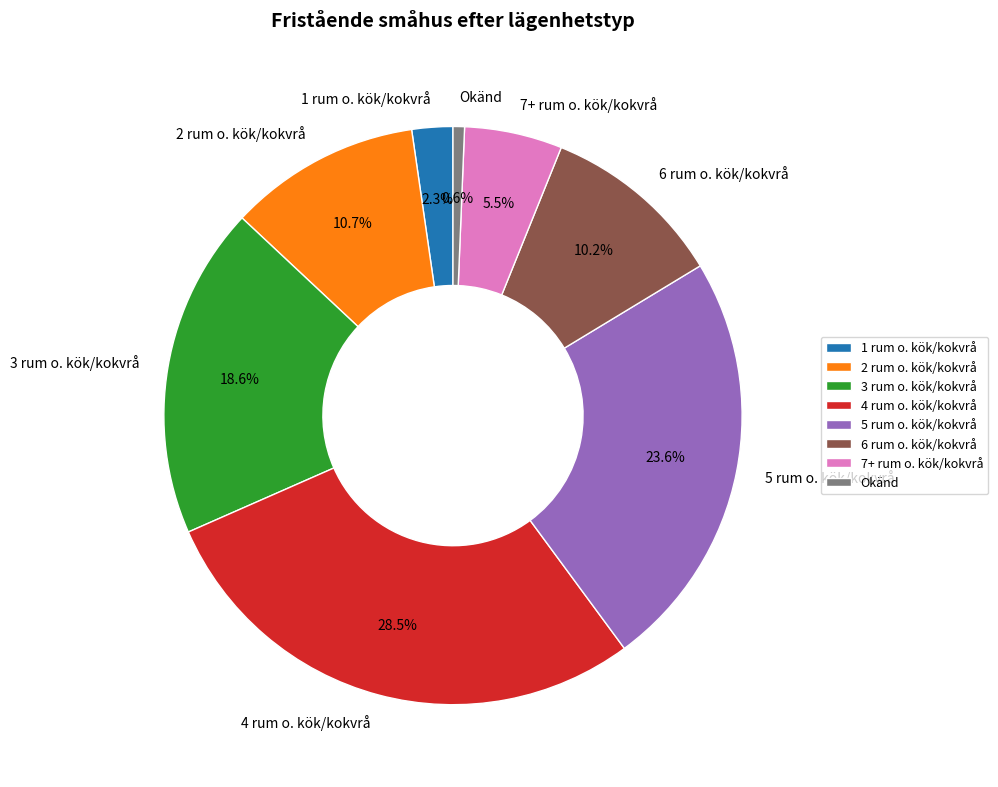

Does 2 rum o. kök/kokvrå represent more than half of the total?

No